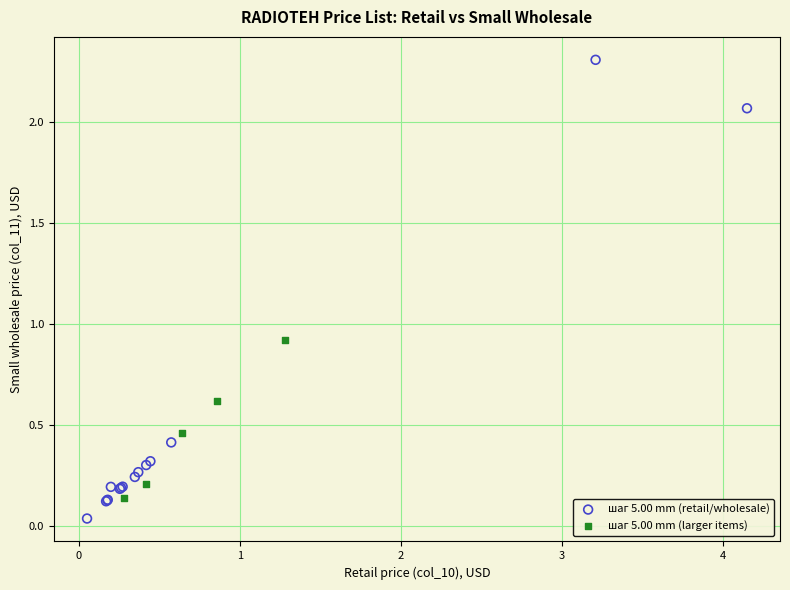

Which series reaches the minimum Y coordinate?

шаг 5.00 mm (retail/wholesale)